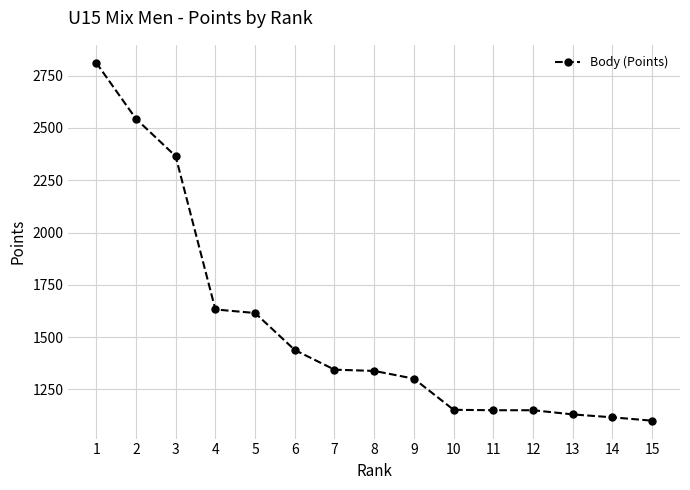

What is the average value?

1546